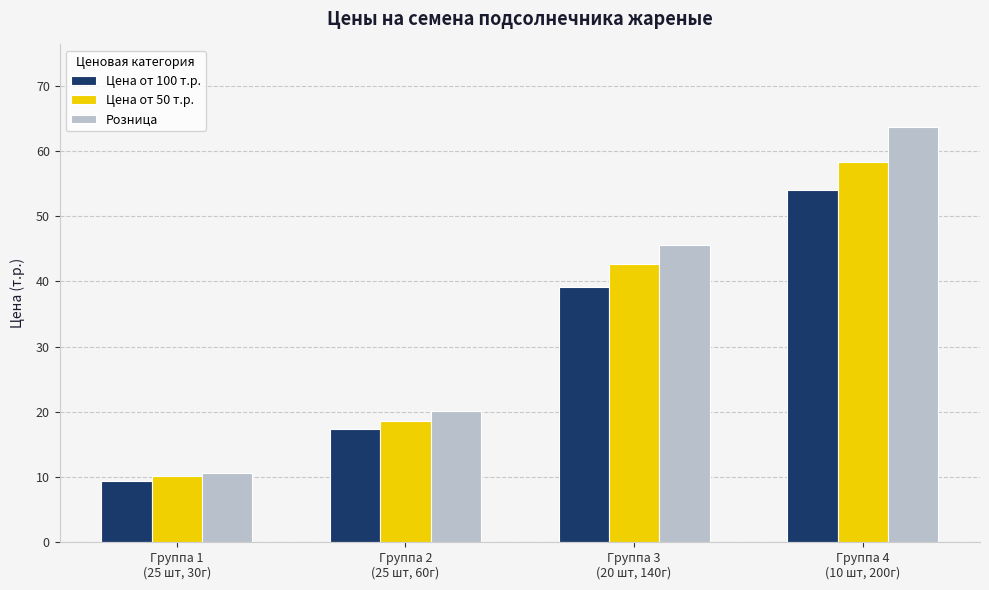

At which label is Розница closest to 37?

Группа 3
(20 шт, 140г)